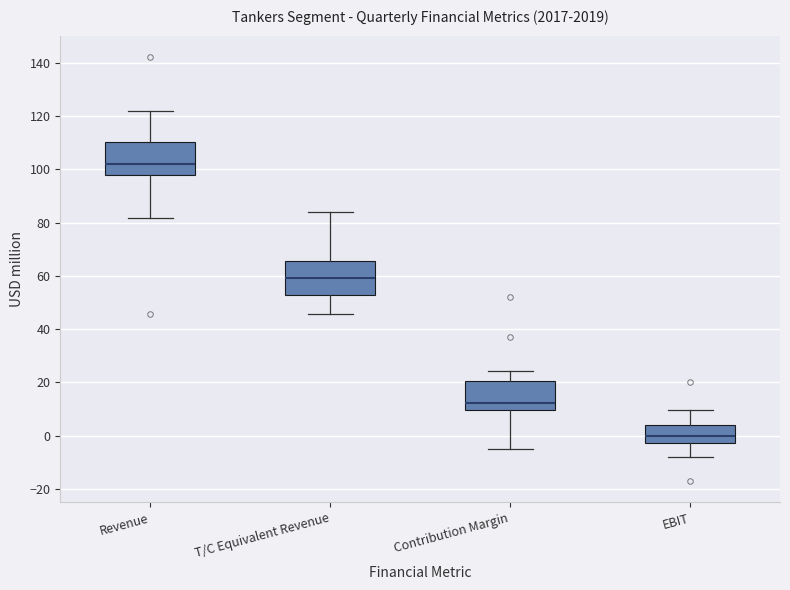

Reading left to right, transcribe this box plot: for each box, give where its median line is, the range the box spans, and where its two whiskers end, as read against the y-axis. The values are not printed on the chart, so give them approximately, as read against the axis.

Revenue: median 102, box 98 to 110, whiskers 82 to 122
T/C Equivalent Revenue: median 60, box 52 to 66, whiskers 46 to 84
Contribution Margin: median 12, box 10 to 20, whiskers -6 to 24
EBIT: median 0, box -2 to 4, whiskers -8 to 10